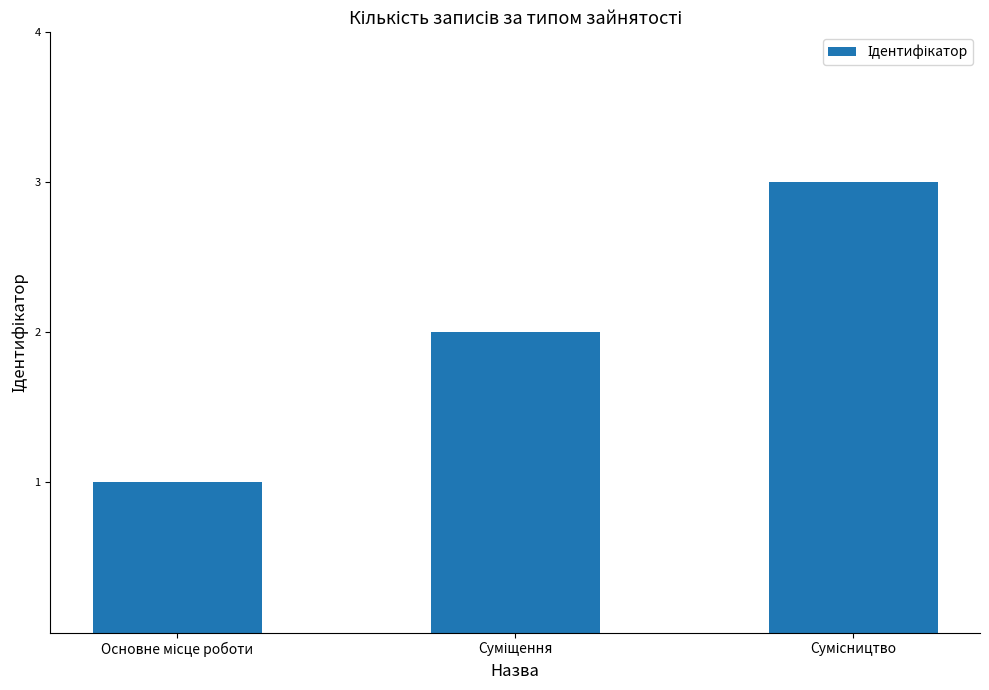

What is the greatest value displayed?

3